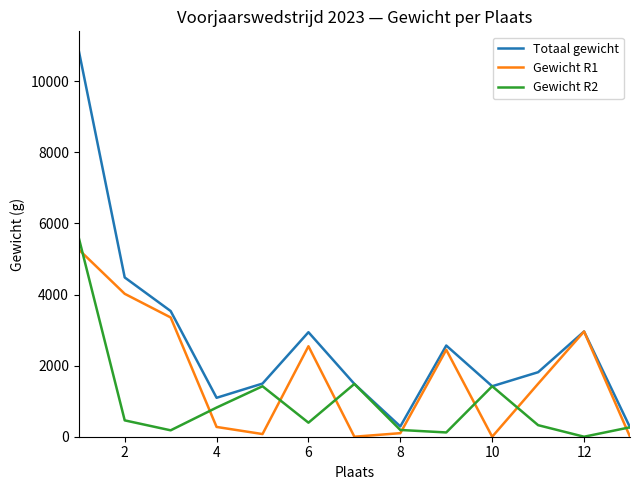

At how many categories does at least one series exceed 10588?

1